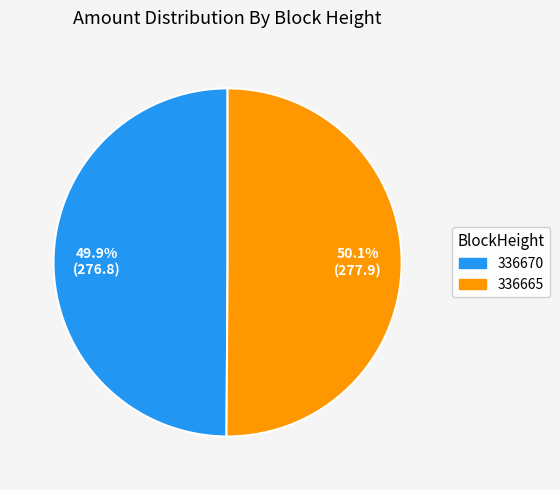

What is the ratio of the value at 336670 to the value at 336665?

1.0